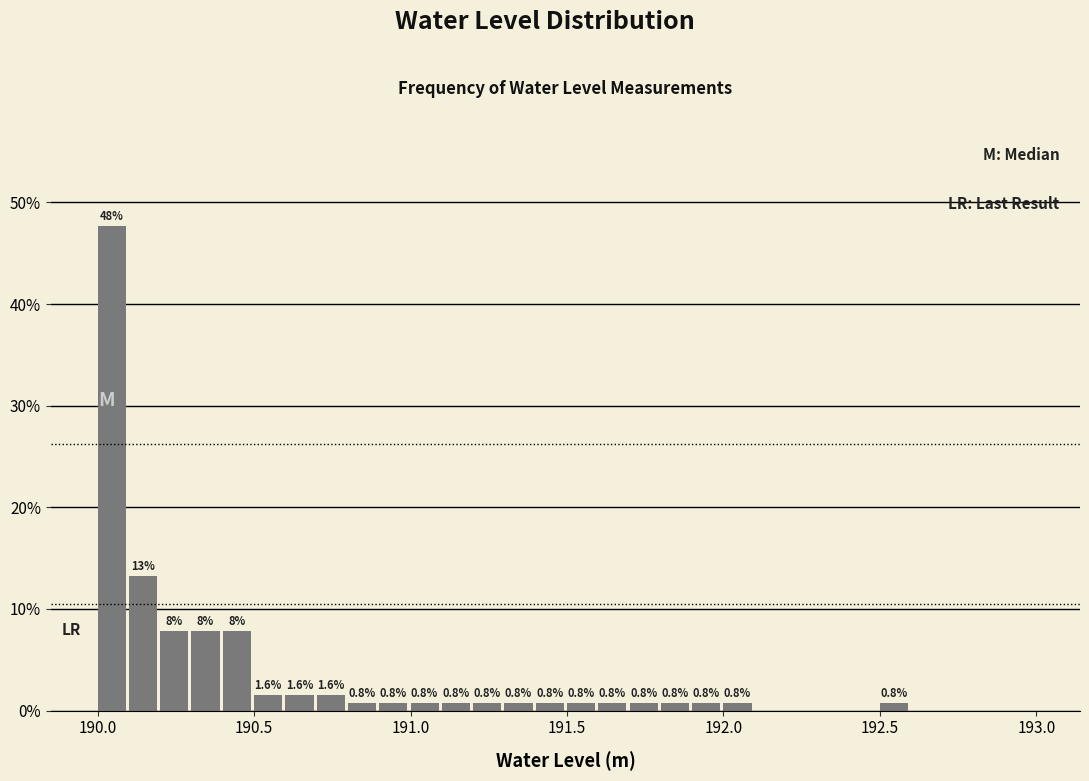

Around what value on the x-axis is the tallest bar? Give the approximate position of its centre, as read against the axis.

190.05